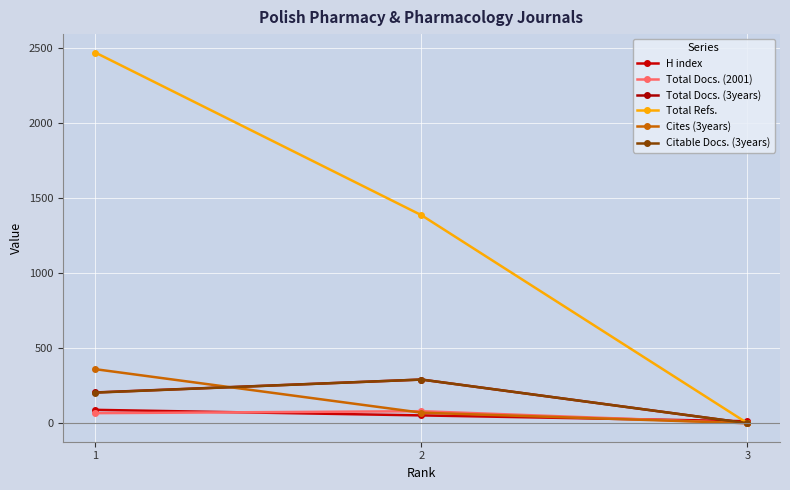

What is the sum of the Total Docs. (3years) values at 1 and 2?

496